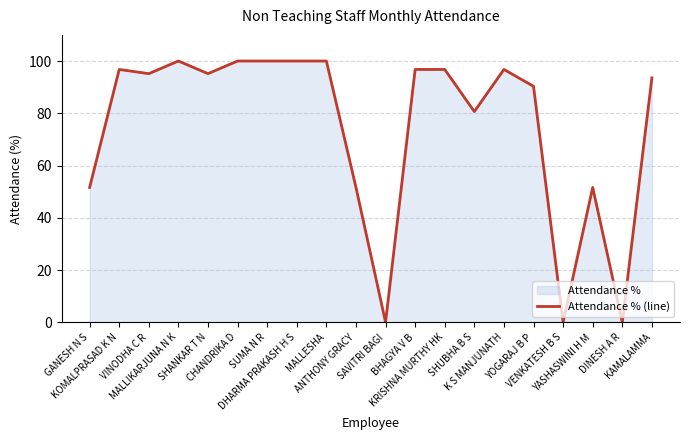

How many values are below 95?

9